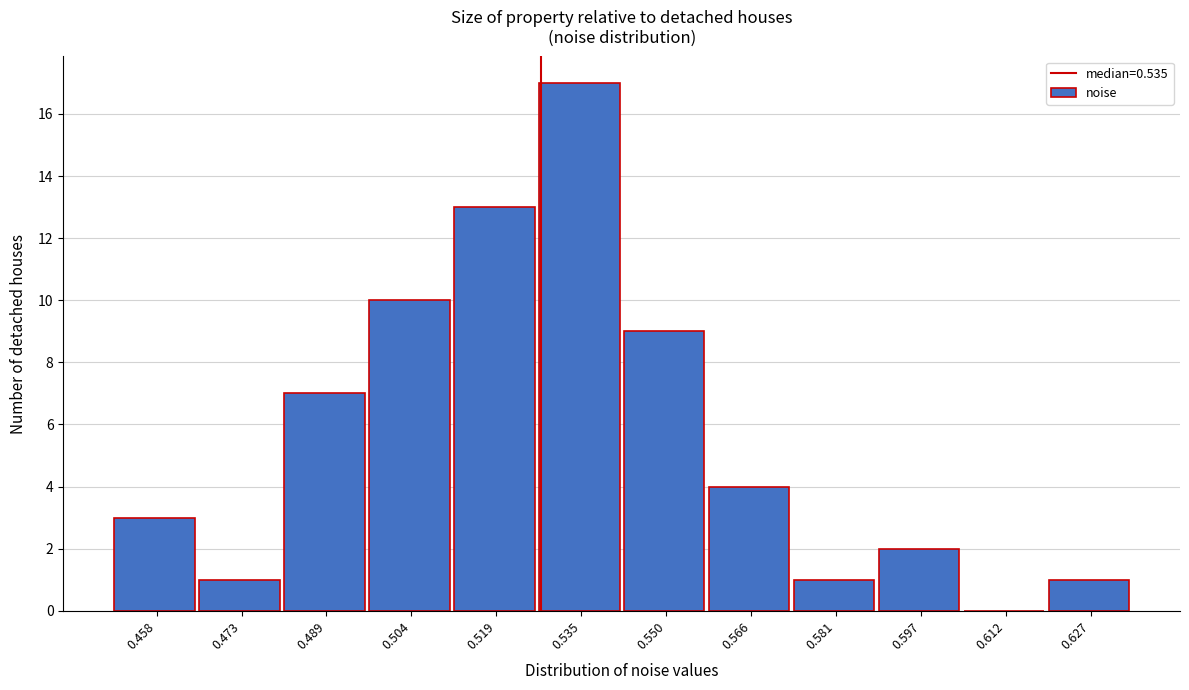

Reading left to right, what are all the values shown in this chart?

0.458=3	0.473=1	0.489=7	0.504=10	0.519=13	0.535=17	0.550=9	0.566=4	0.581=1	0.597=2	0.612=0	0.627=1